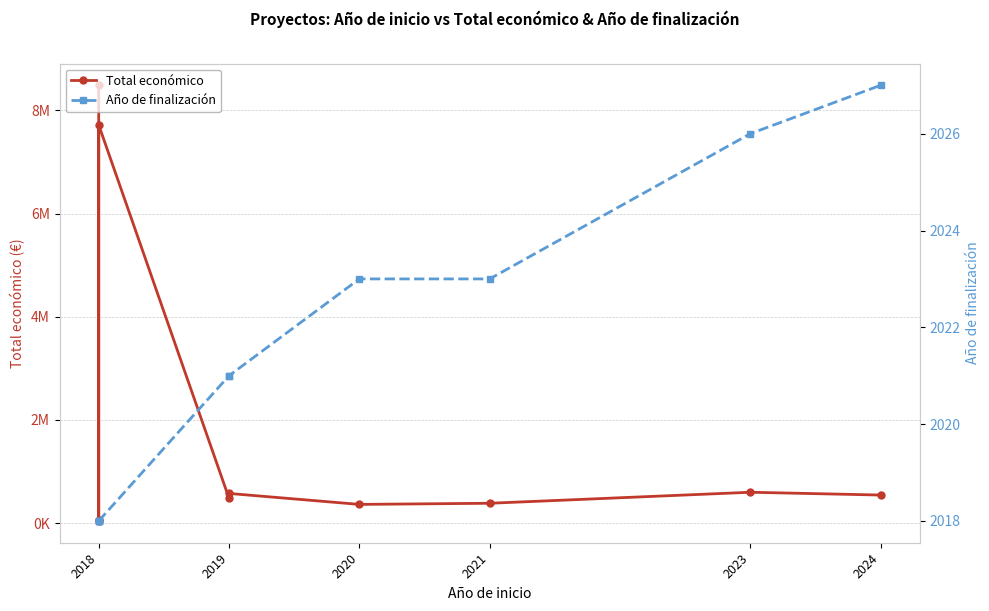

How many data points does each series have?

10